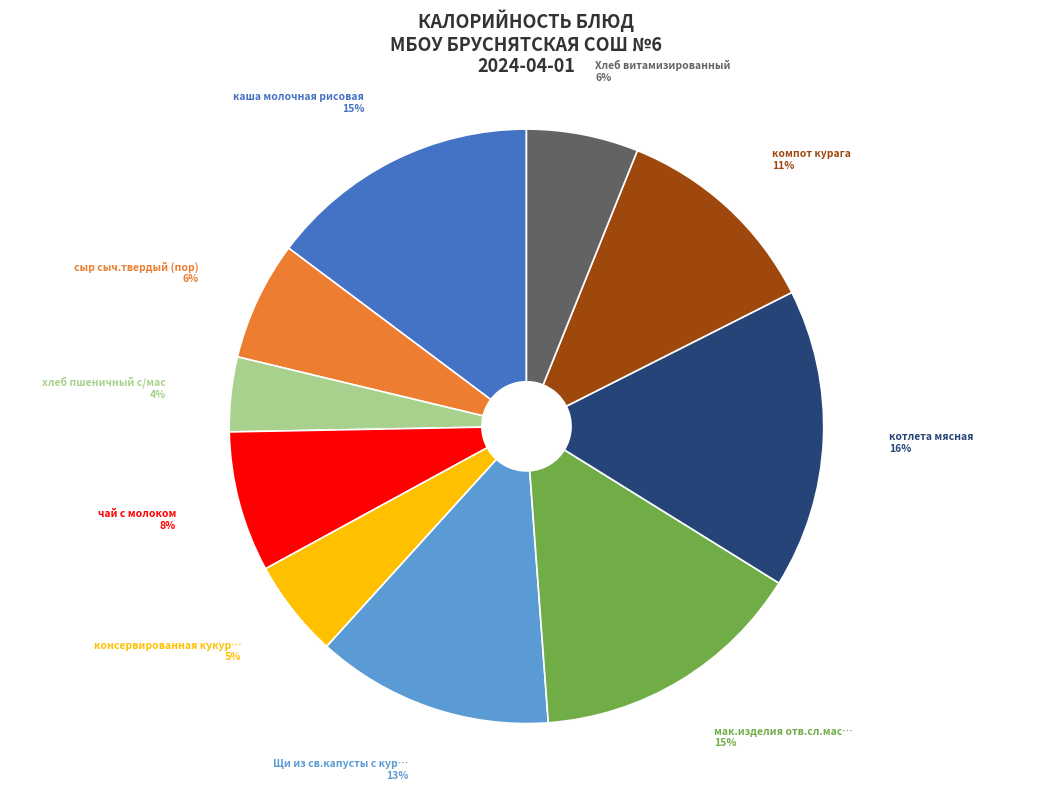

To the nearest percent, what is the difference between the largest and smallest slice percentages?

12%